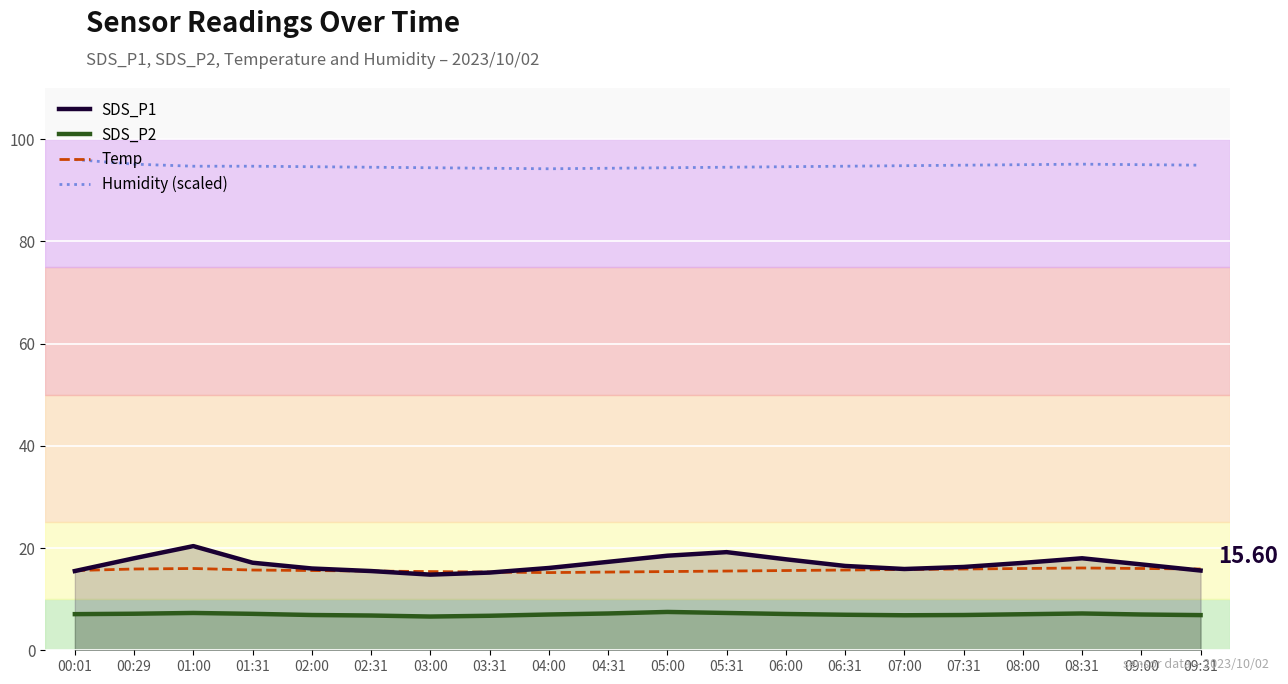

How many lines are shown in the chart?

4